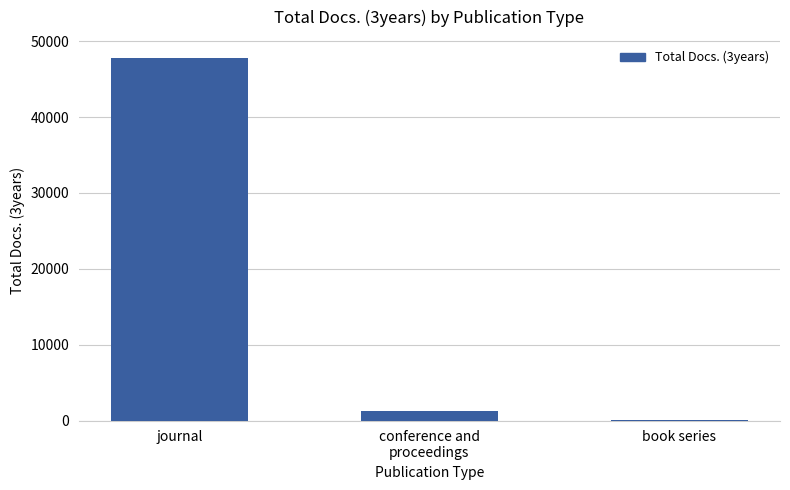

Between journal and book series, which is larger?

journal